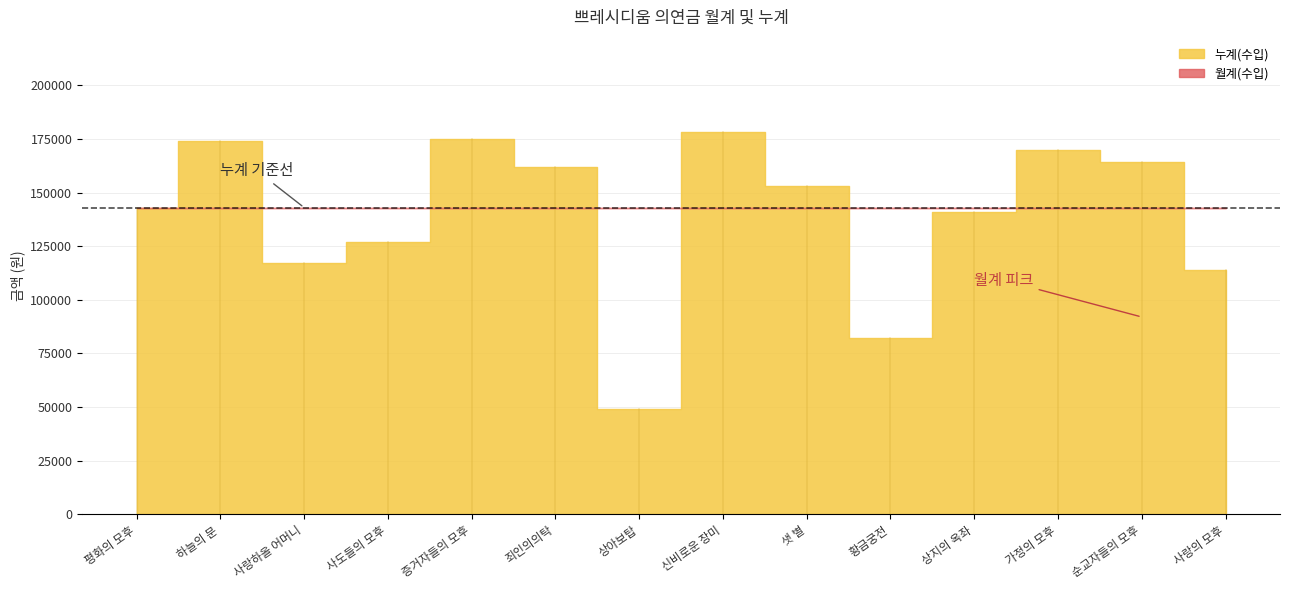

What position from the left is 순교자들의 모후?

13